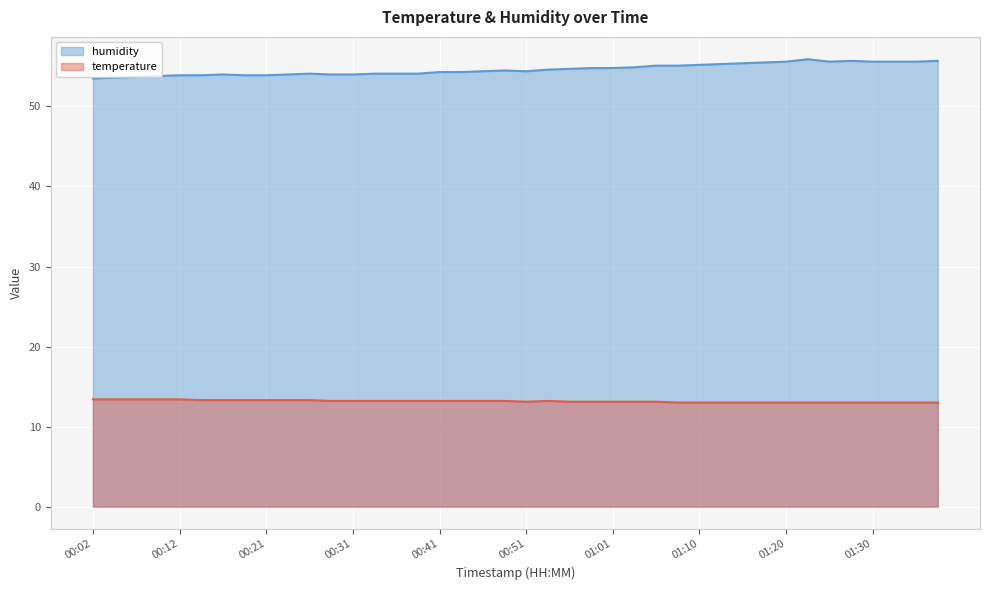

In humidity, how many points are higher than both neighbors (excluding endpoints)?

5